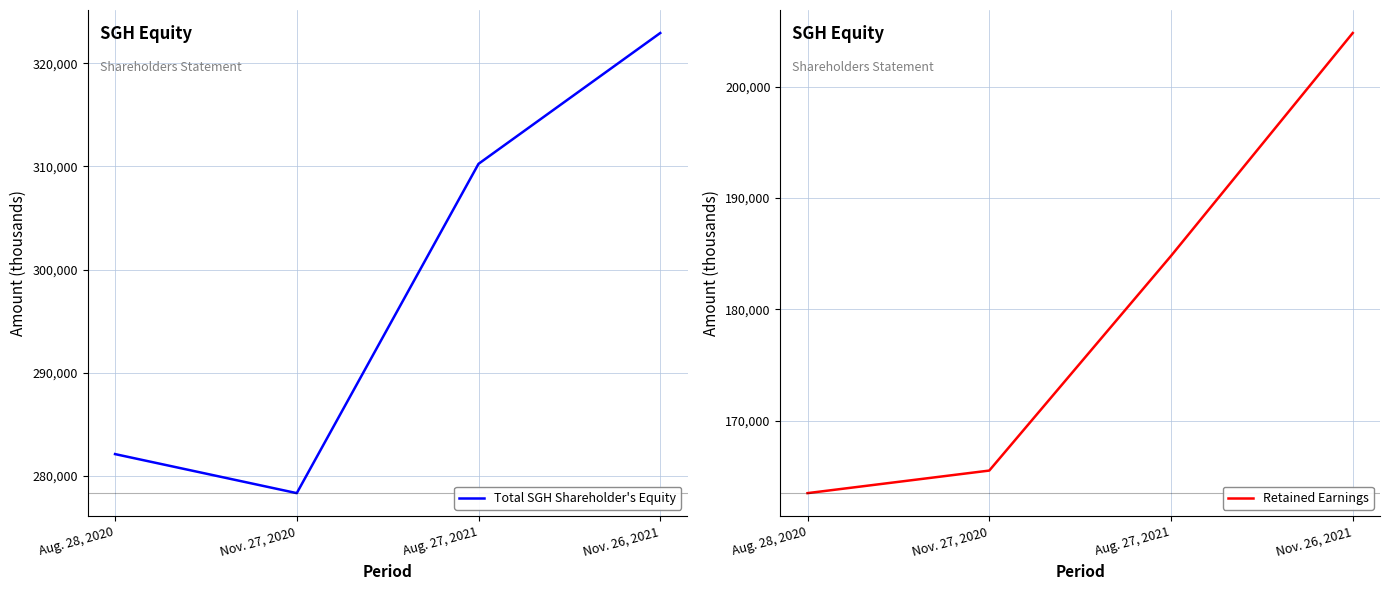

Reading left to right, extract all data points from this chart.

Total SGH Shareholder's Equity: Aug. 28, 2020=282104	Nov. 27, 2020=278318	Aug. 27, 2021=310251	Nov. 26, 2021=322940
Retained Earnings: Aug. 28, 2020=163477	Nov. 27, 2020=165504	Aug. 27, 2021=184787	Nov. 26, 2021=204814